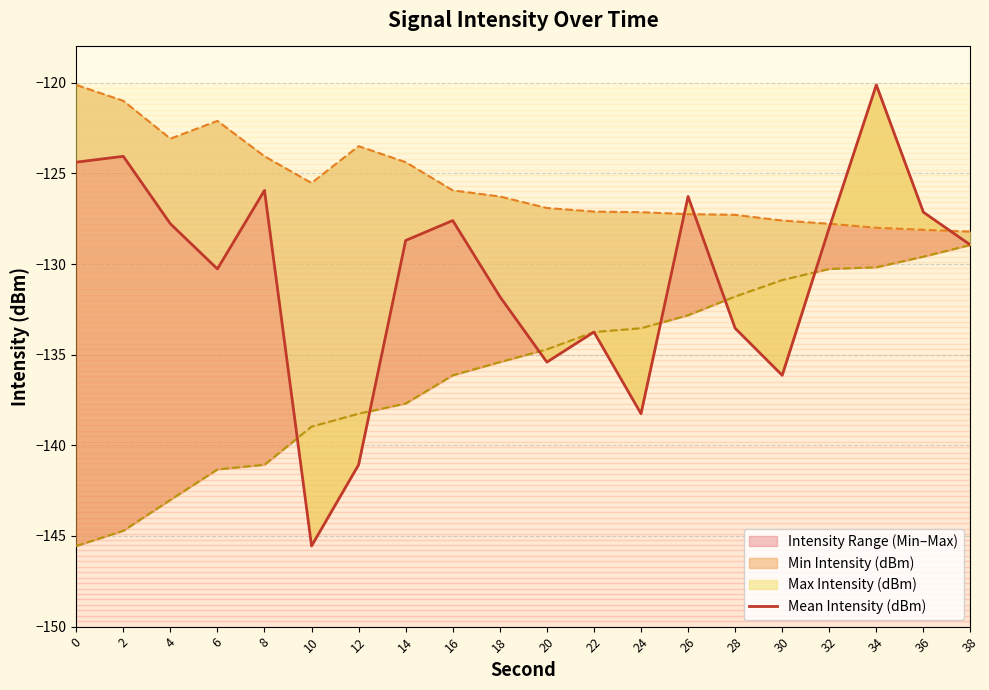

What is the value of the 13th point from the left?

-138.3